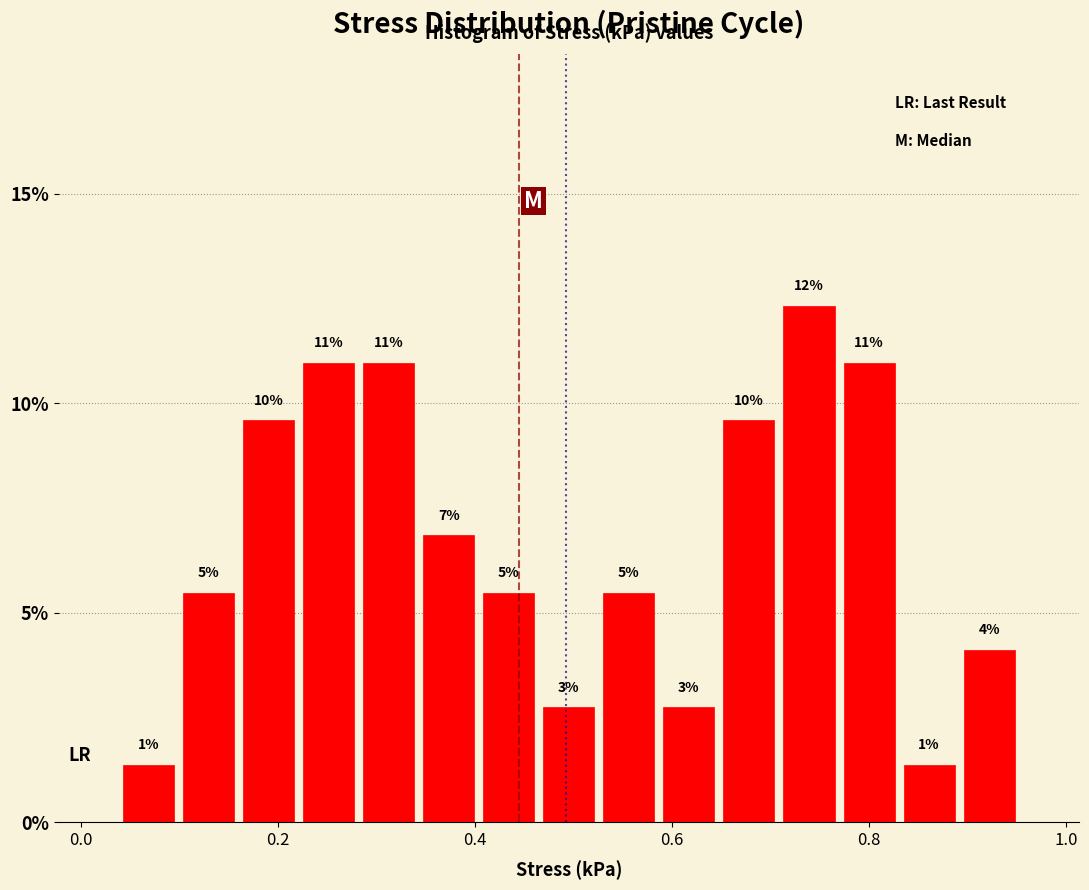

Around what value on the x-axis is the tallest bar? Give the approximate position of its centre, as read against the axis.

0.74